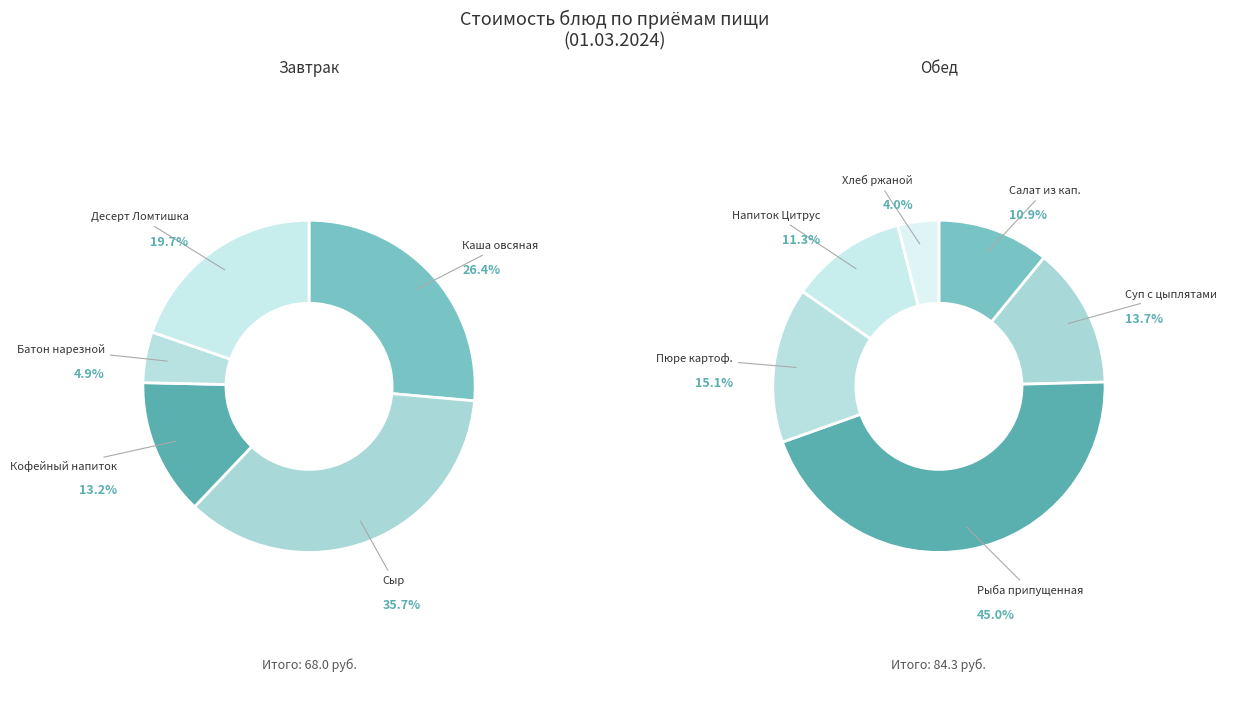

Approximately how many times larger is the value at Обед (1 блюдо) compared to Обед (напиток)?

1.2